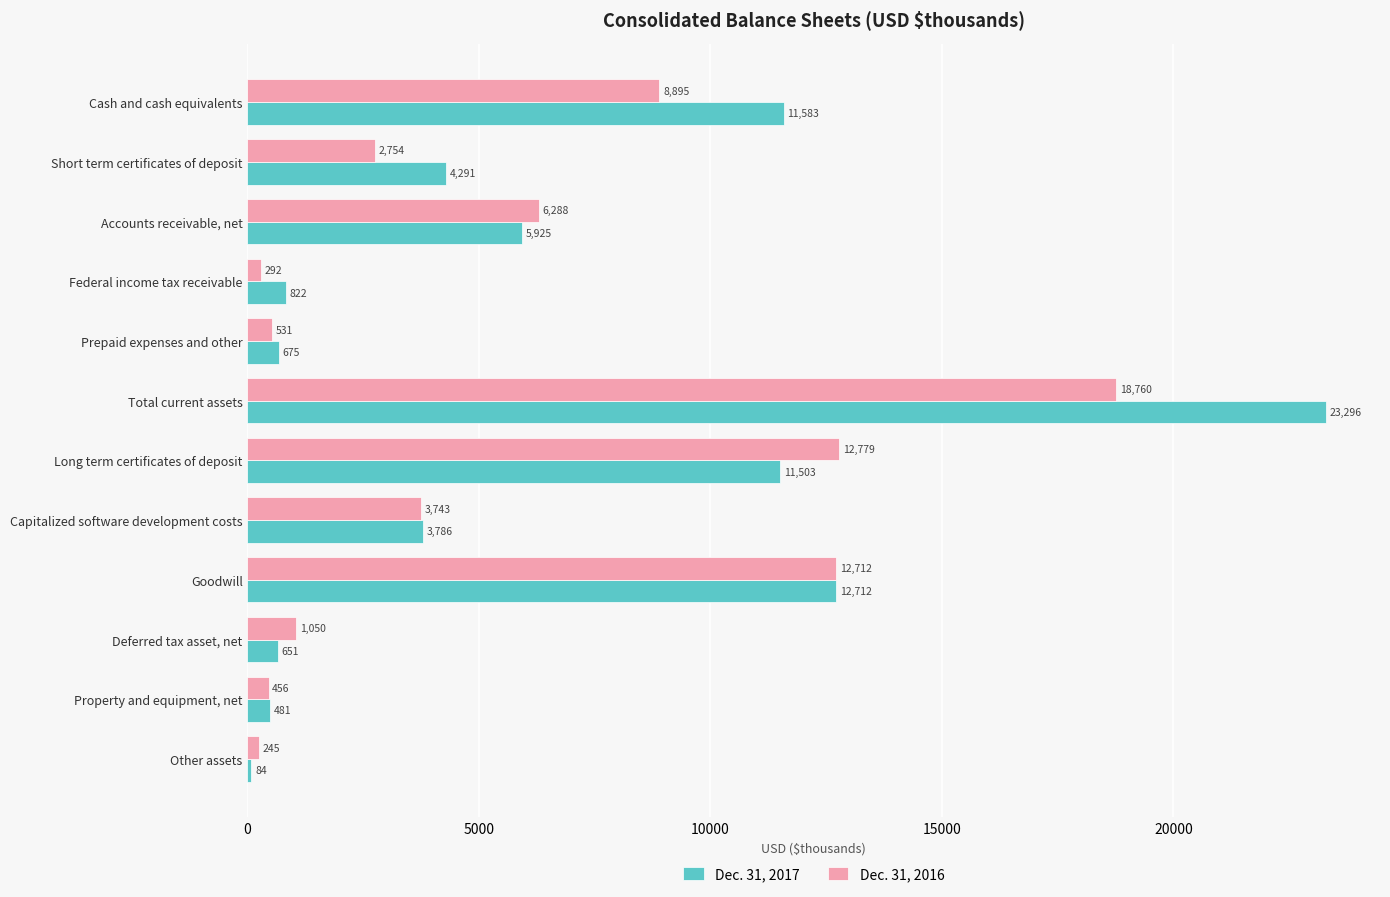

Read the Dec. 31, 2016 value at Total current assets.

18760